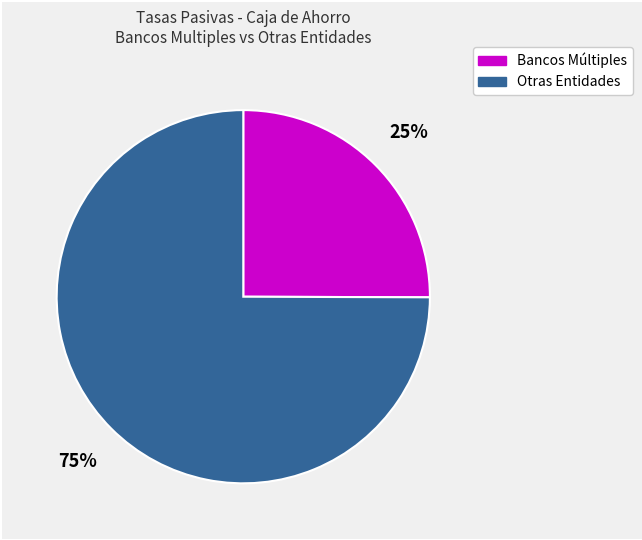

To the nearest percent, what is the average slice percentage?

50%